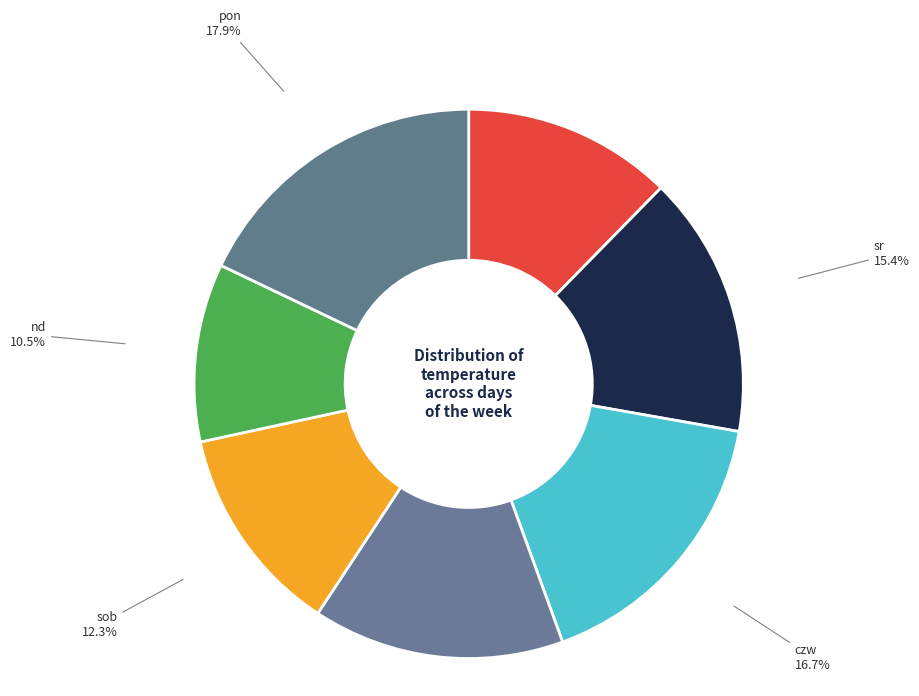

True or false: wt accounts for 12% of the total.

True